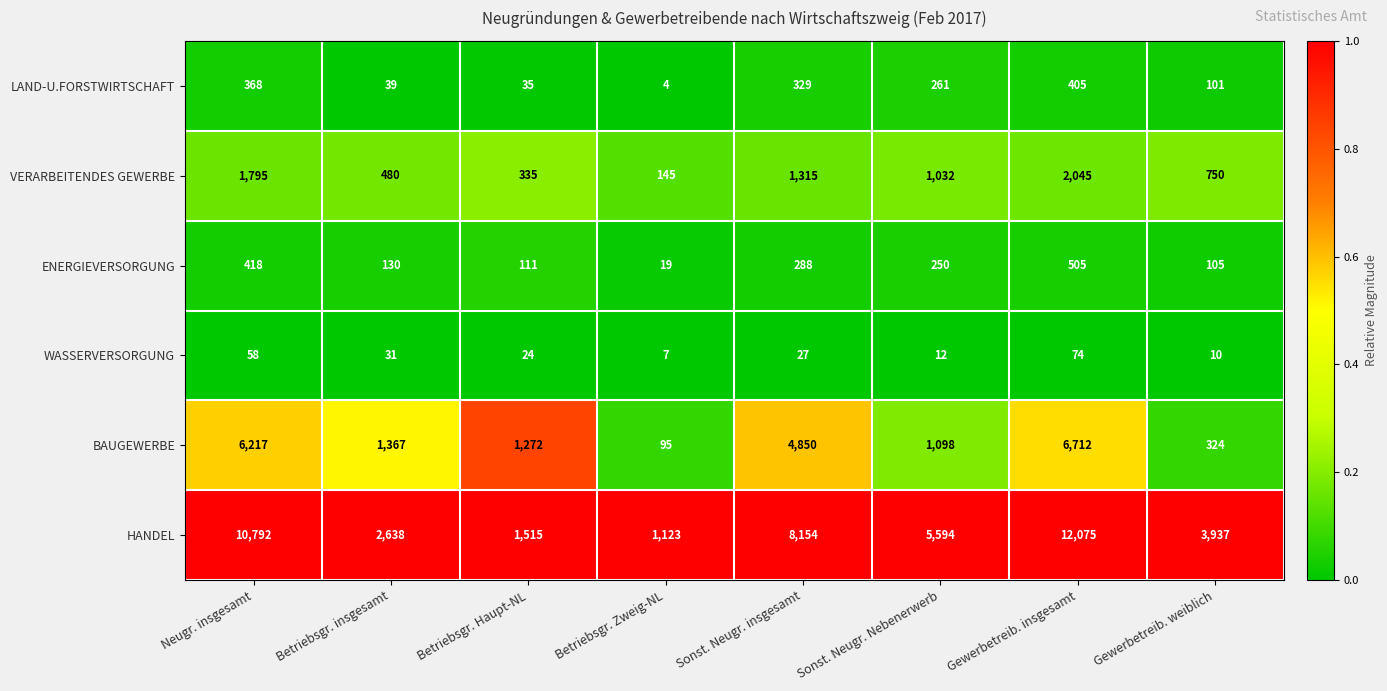

At which label is WASSERVERSORGUNG closest to 40?

Betriebsgr. insgesamt